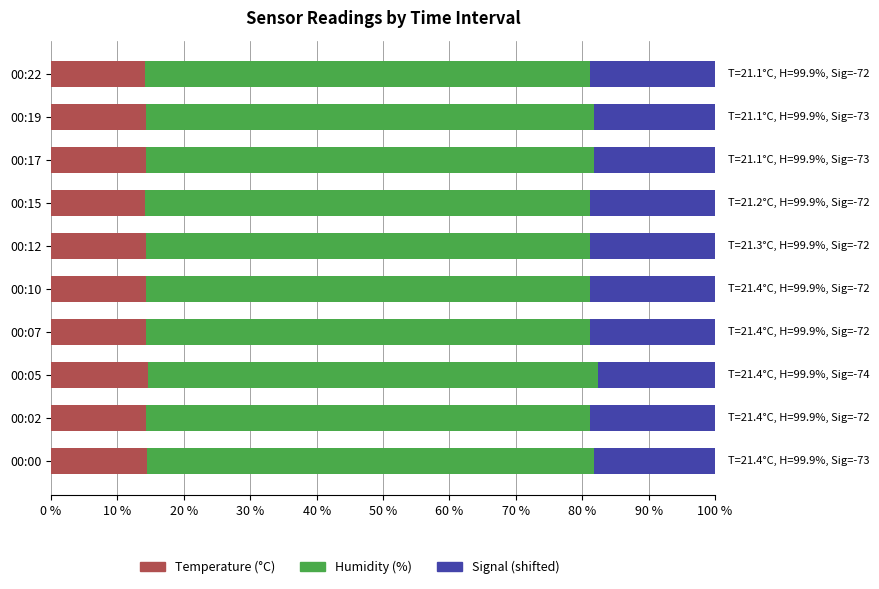

True or false: Temperature (°C) has a value of 14.3 at 00:07.

True